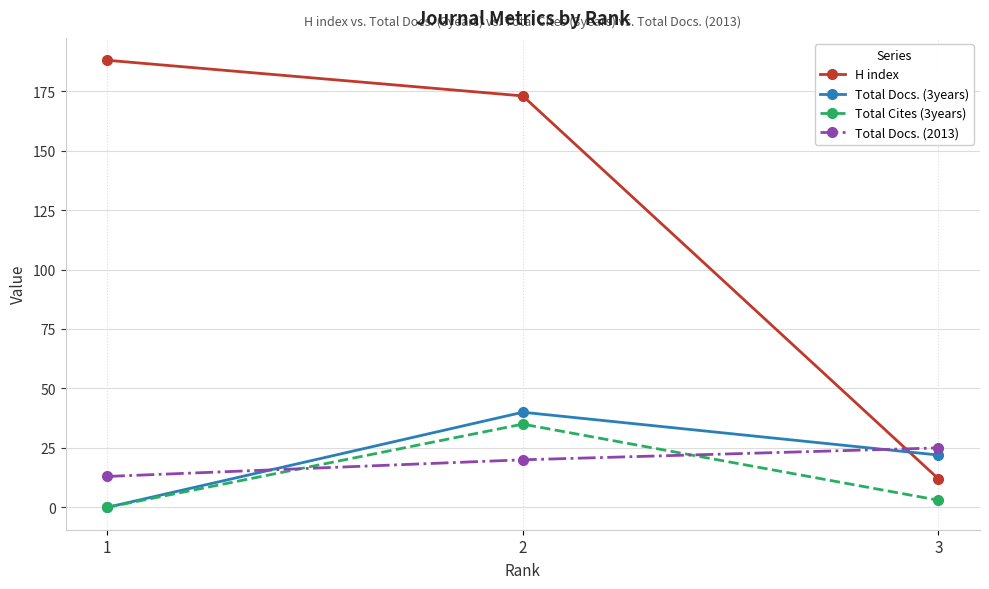

True or false: Total Docs. (3years) has a value of 18 at 2.

False